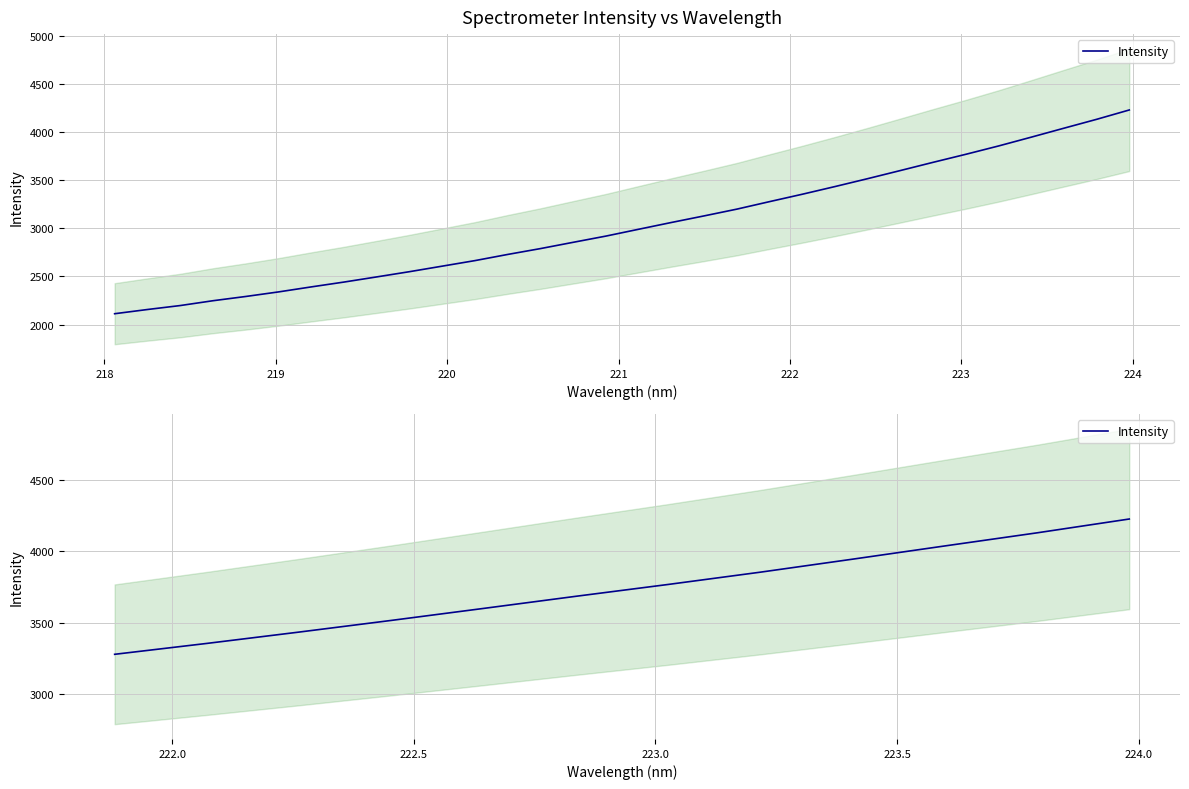

True or false: there are more than 0 points higher than both neighbors.

False